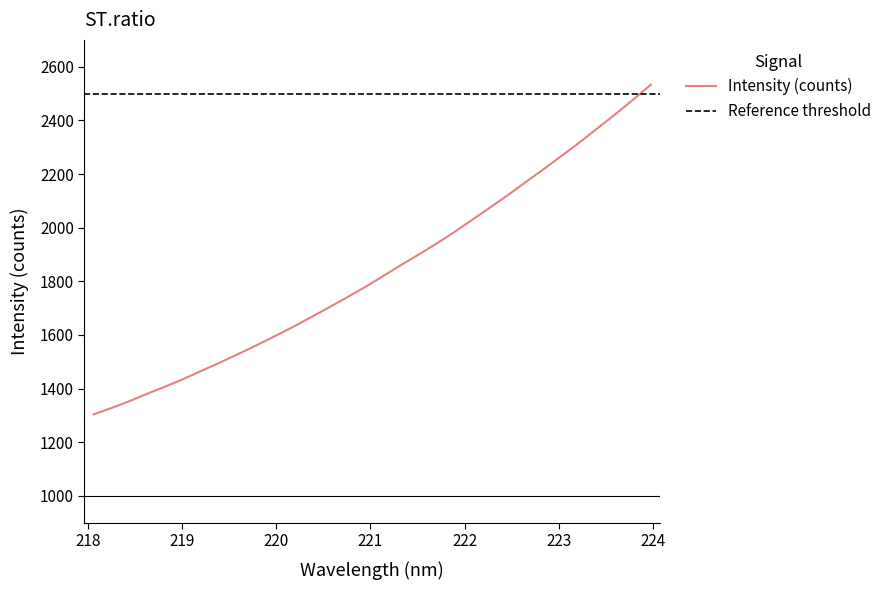

What is the average value?

1838.7